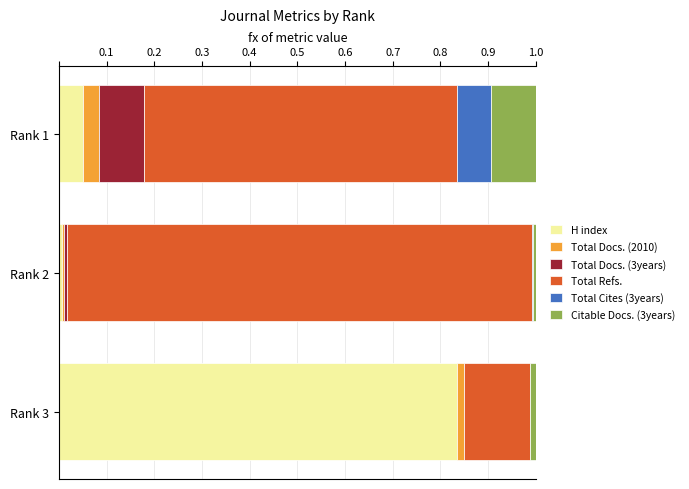

At which label does H index reach its peak?

Rank 3